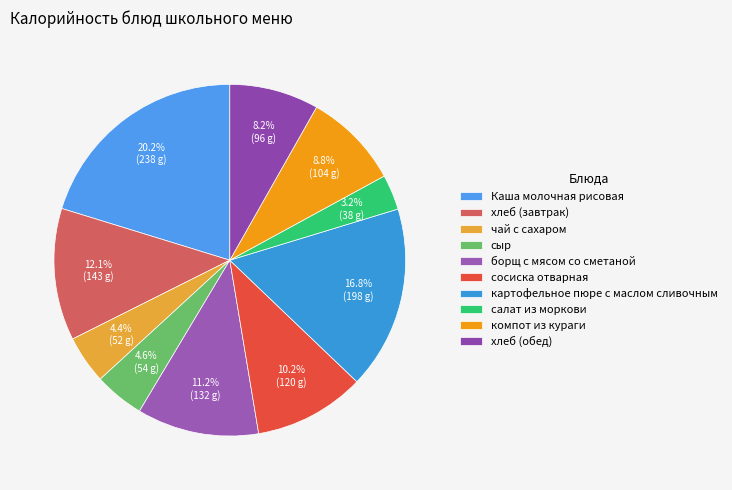

Approximately how many times larger is the value at Каша молочная рисовая compared to чай с сахаром?

4.6